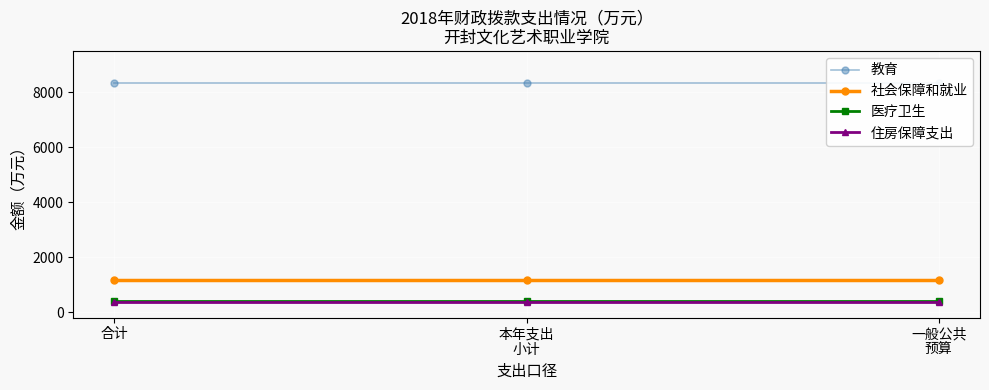

What is the total value across all series at 一般公共
预算?

10263